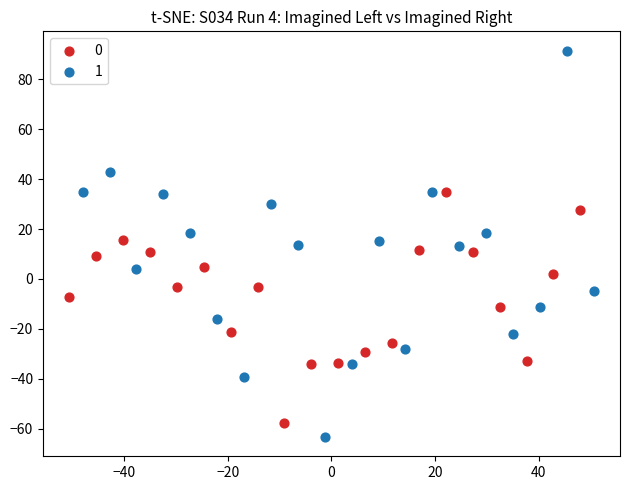

What are all the series names shown in the legend?

0, 1